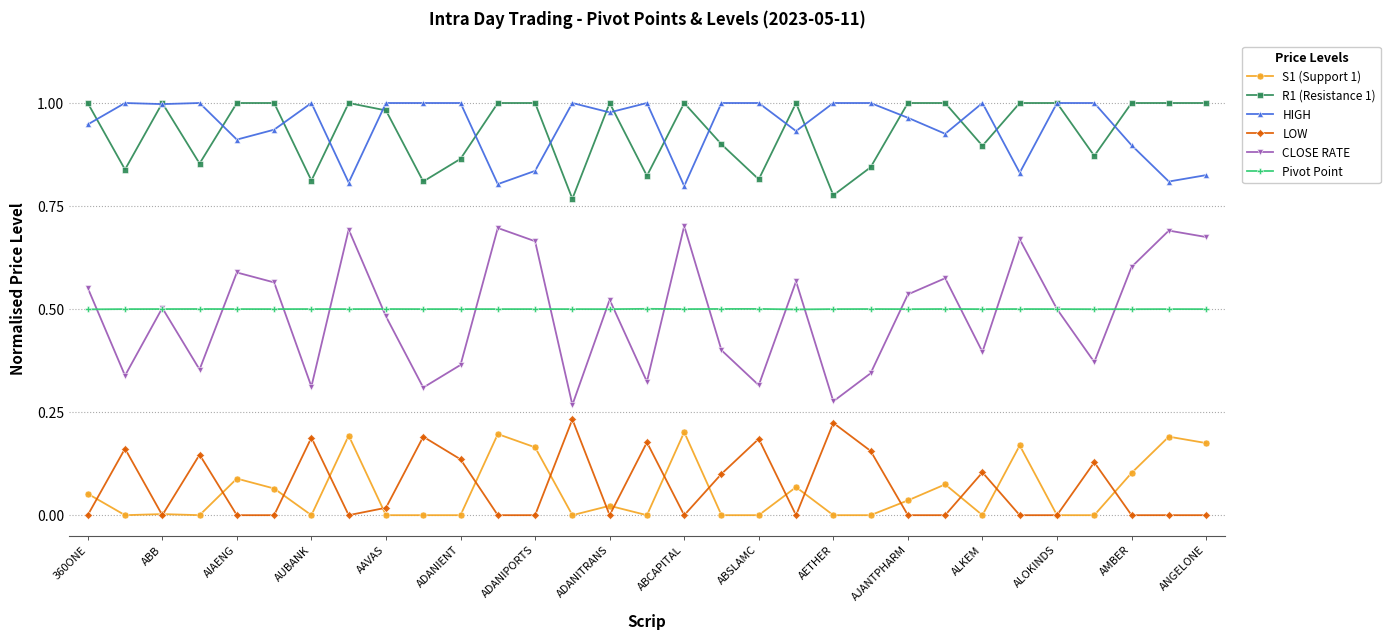

How many categories are shown in the chart?

31